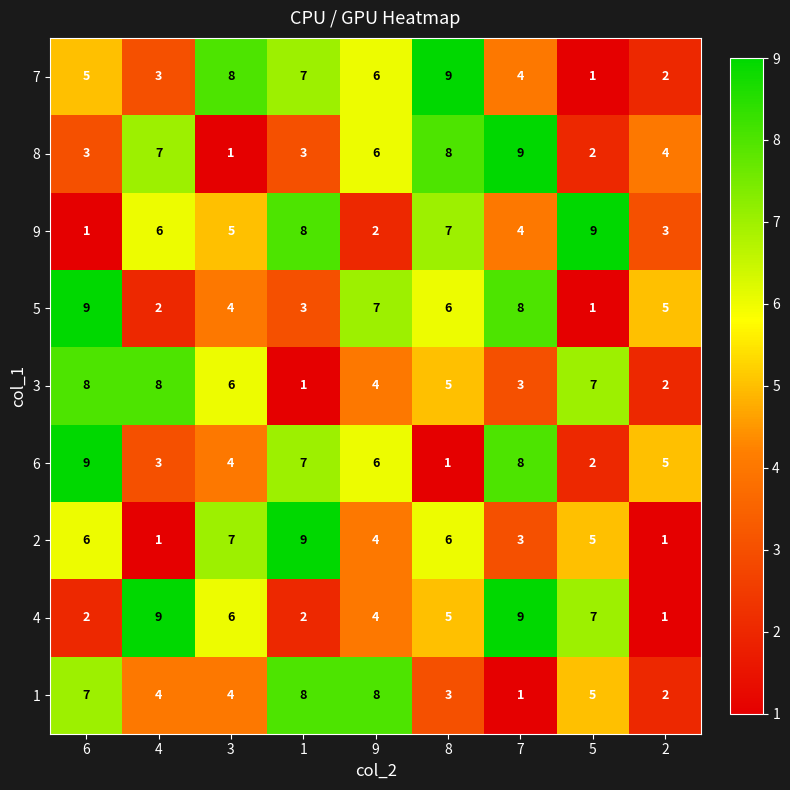

What is the difference between the highest and lowest values at 2?

4